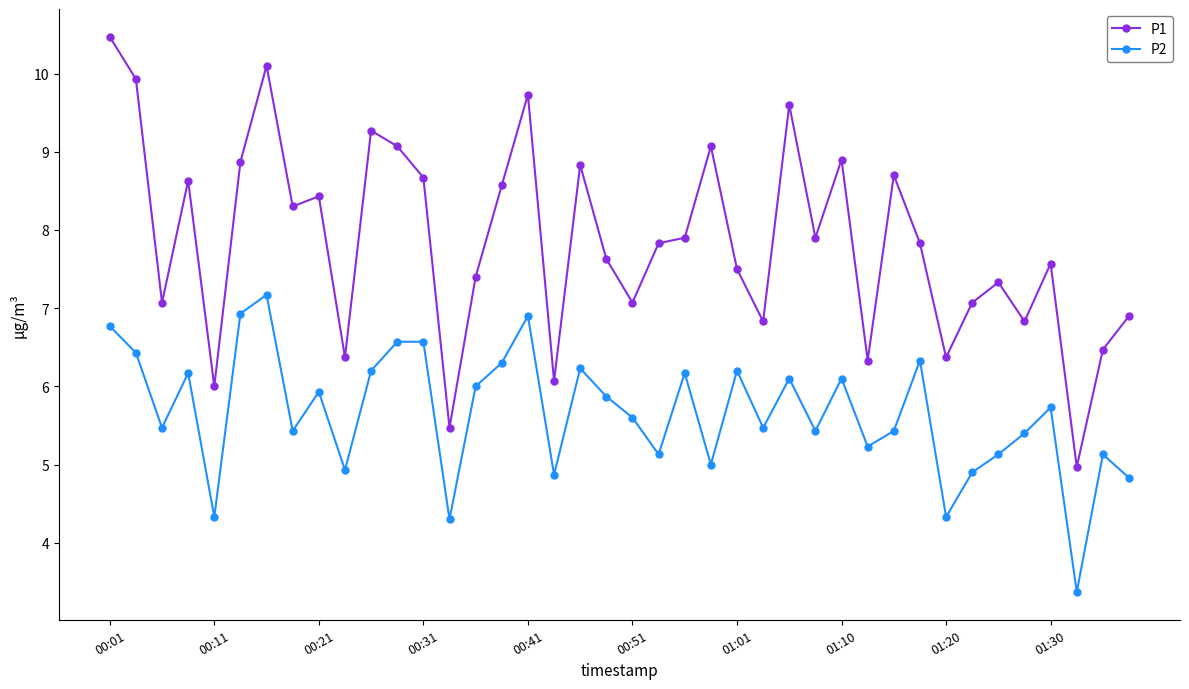

What are all the series names shown in the legend?

P1, P2